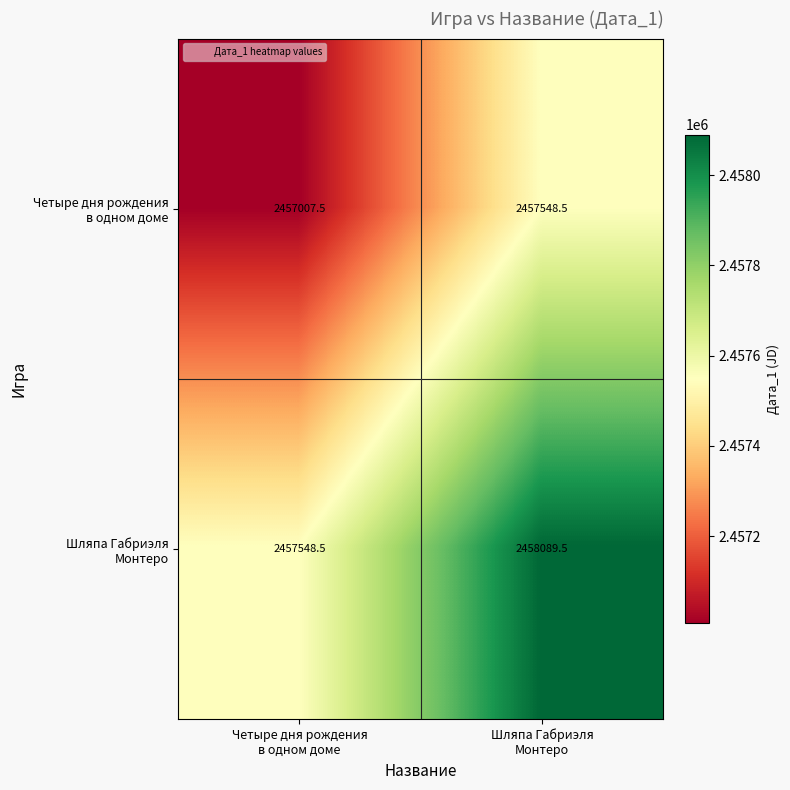

What is the minimum value shown in the chart?

2457007.5